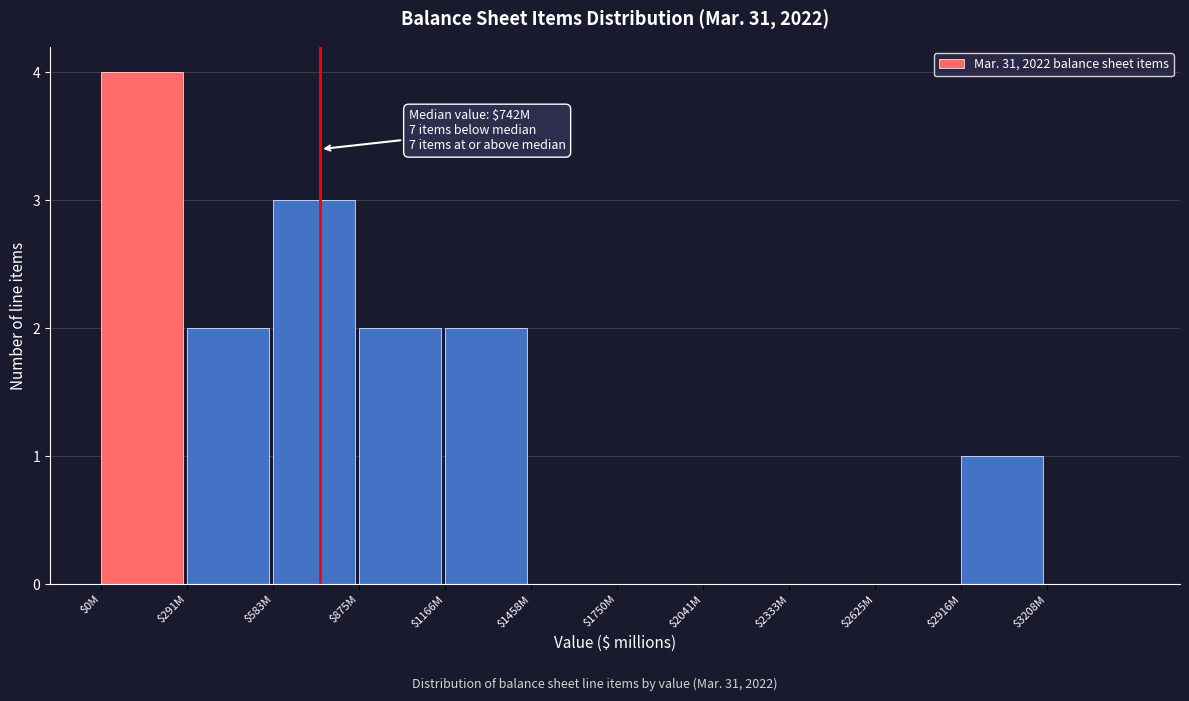

What is the sum of all values?

14